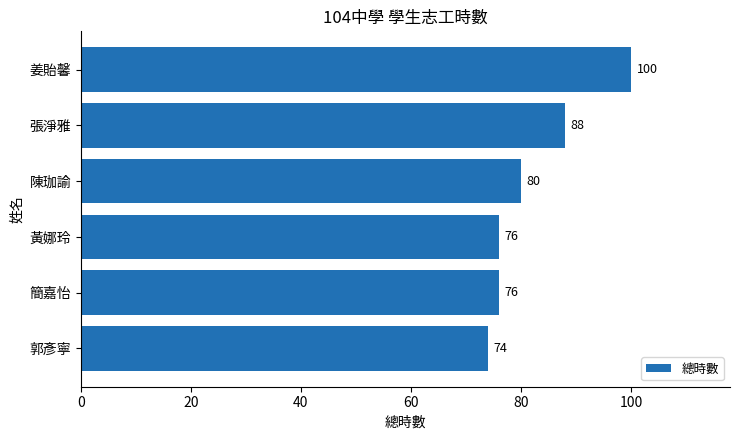

Reading top to bottom, transcribe all the data shown in this chart.

100	88	80	76	76	74